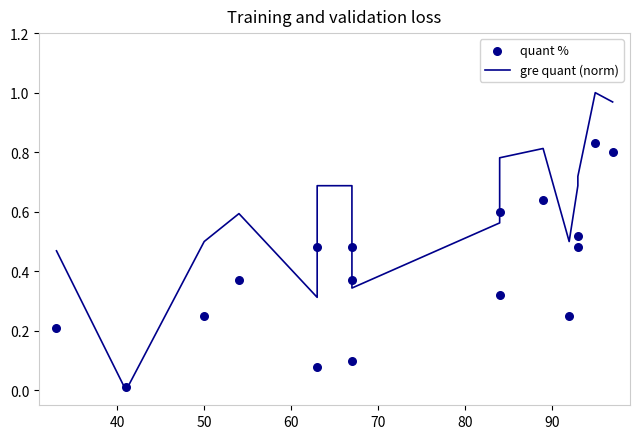

Which series contains the lowest Y value?

gre quant (norm)